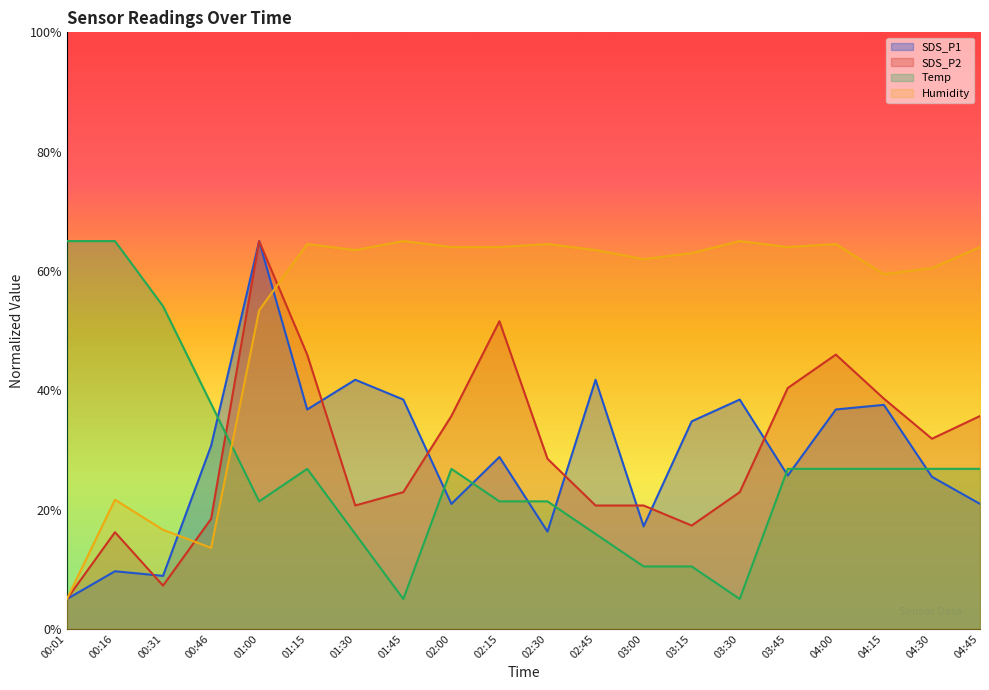

Where is the first local maximum for SDS_P1?

00:16